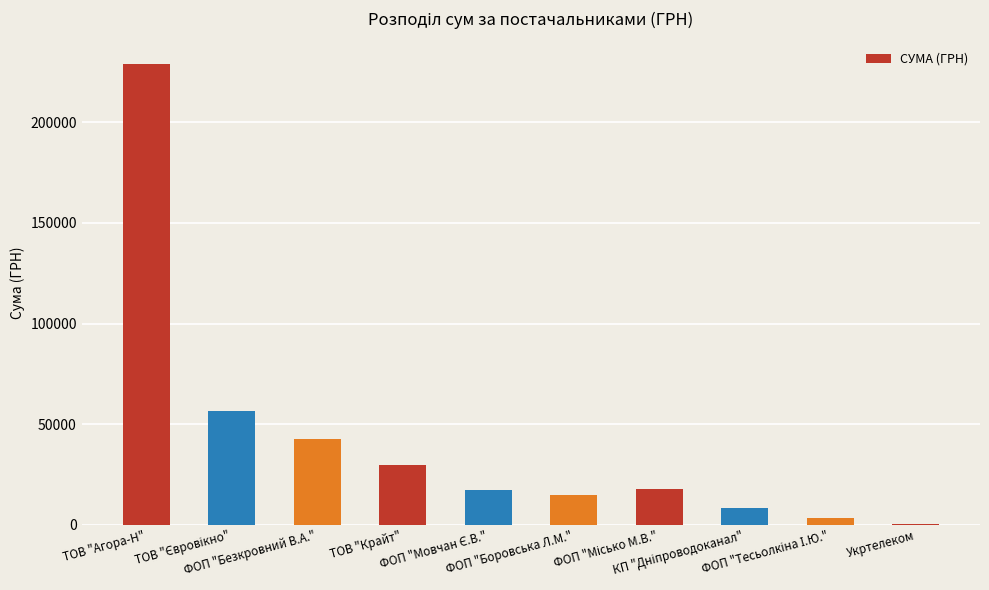

What is the greatest value displayed?

228814.7